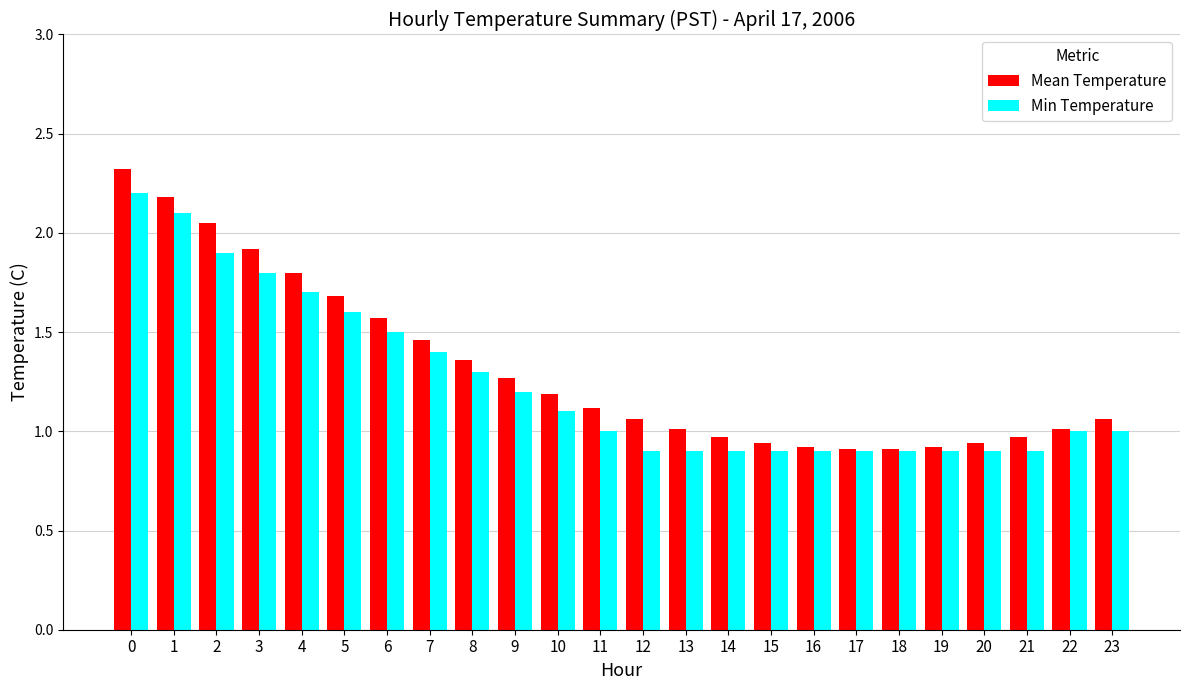

Which series has the largest total across all categories?

Mean Temperature